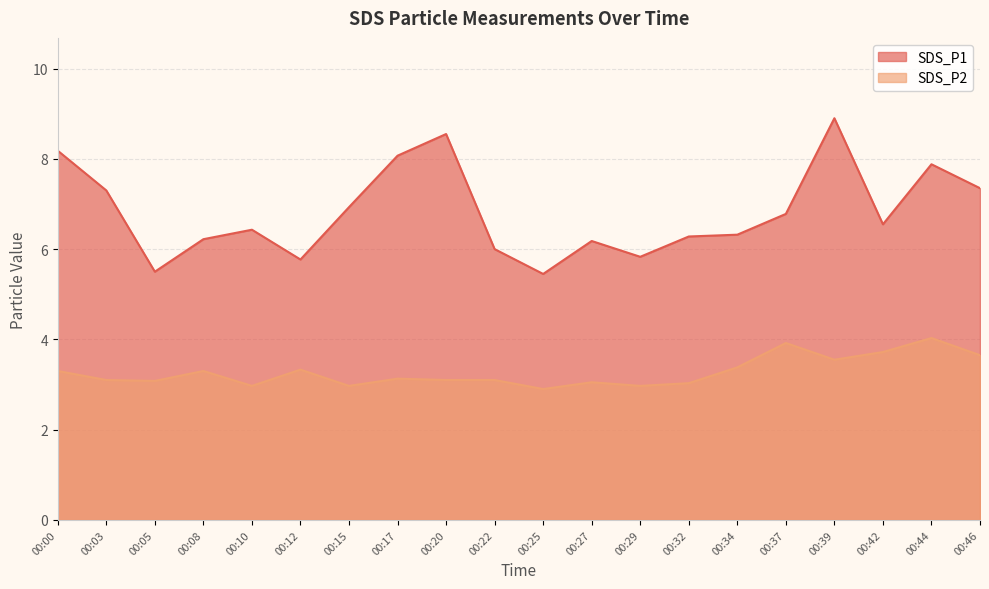

Reading left to right, extract all data points from this chart.

SDS_P1: 8.2	7.3	5.5	6.2	6.4	5.8	6.9	8.1	8.6	6.0	5.5	6.2	5.8	6.3	6.3	6.8	8.9	6.5	7.9	7.3
SDS_P2: 3.3	3.1	3.1	3.3	3.0	3.3	3.0	3.1	3.1	3.1	2.9	3.0	3.0	3.0	3.4	3.9	3.5	3.7	4.0	3.6